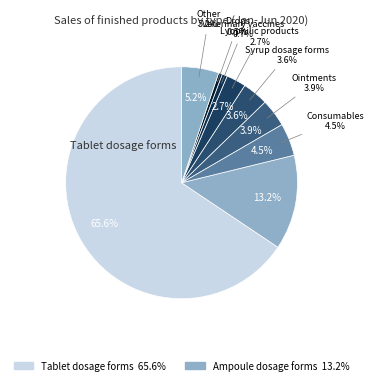

Is there any slice that represents more than half of the pie?

Yes